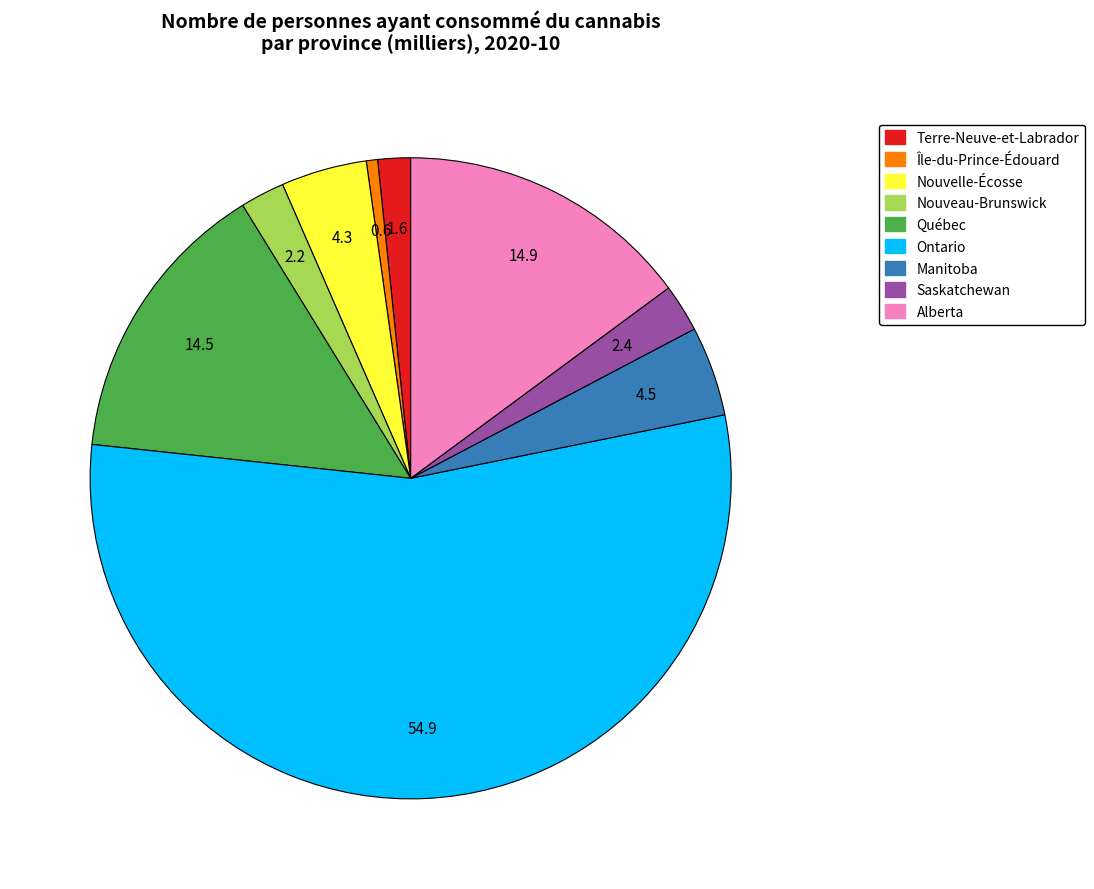

Is the sum of Manitoba and Terre-Neuve-et-Labrador greater than half?

No